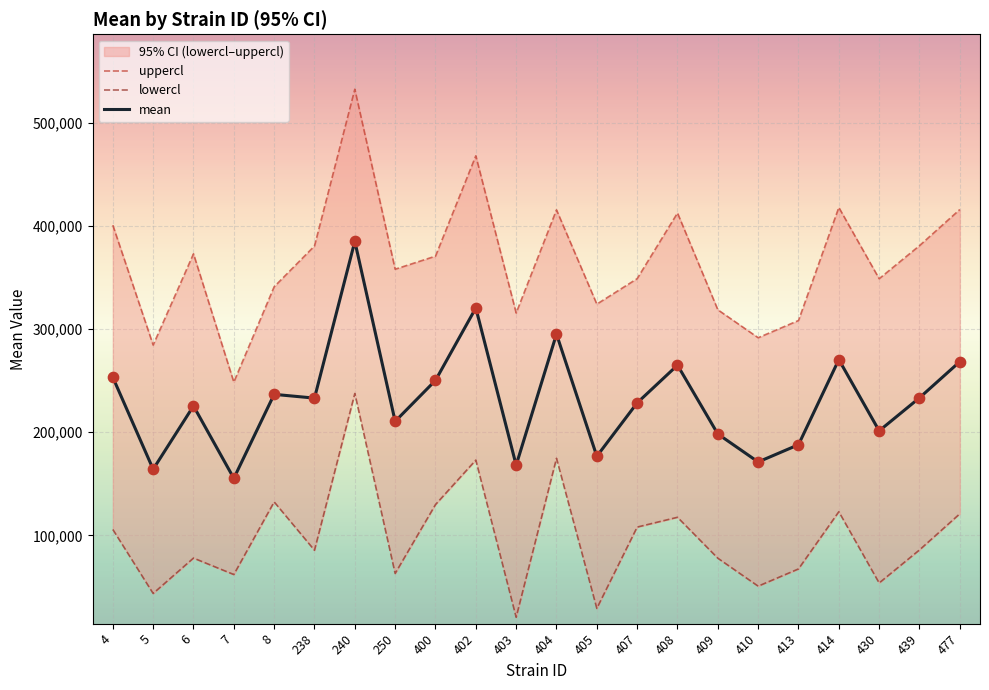

Which series contains the highest Y value?

uppercl